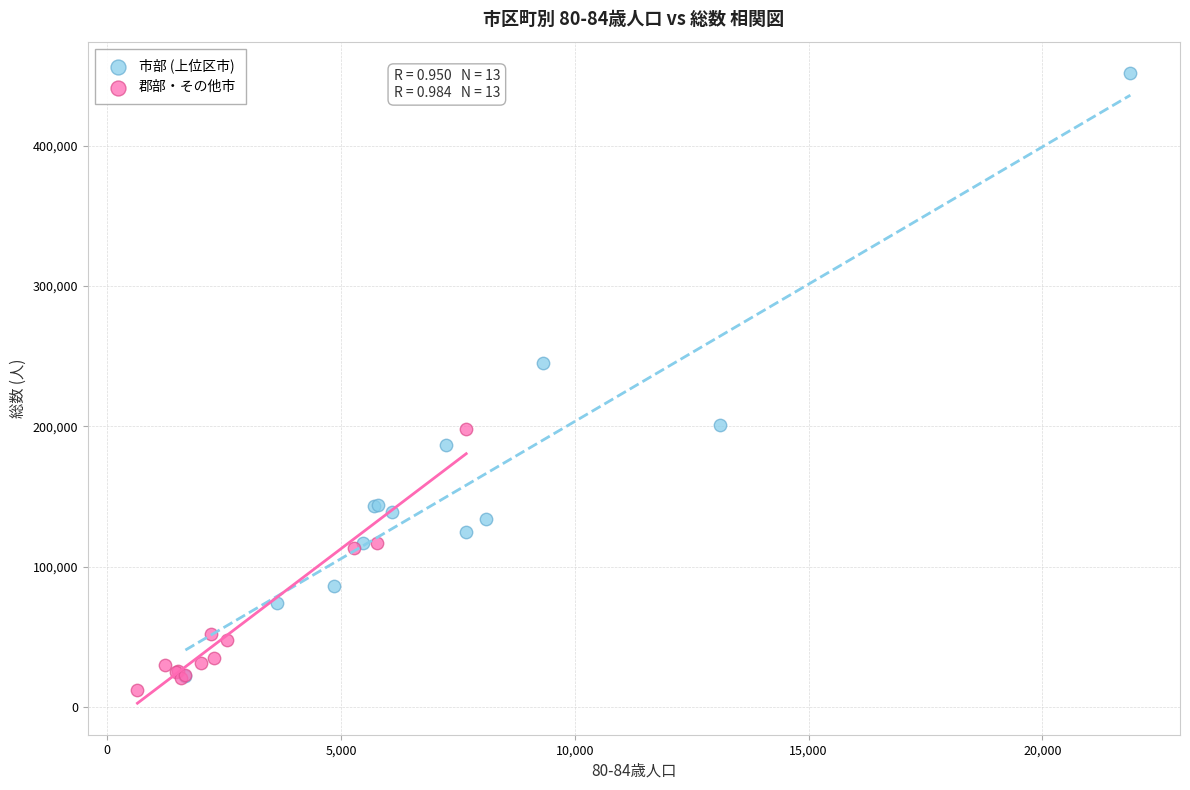

Which series has the largest Y range (max minus min)?

市部 (上位区市)